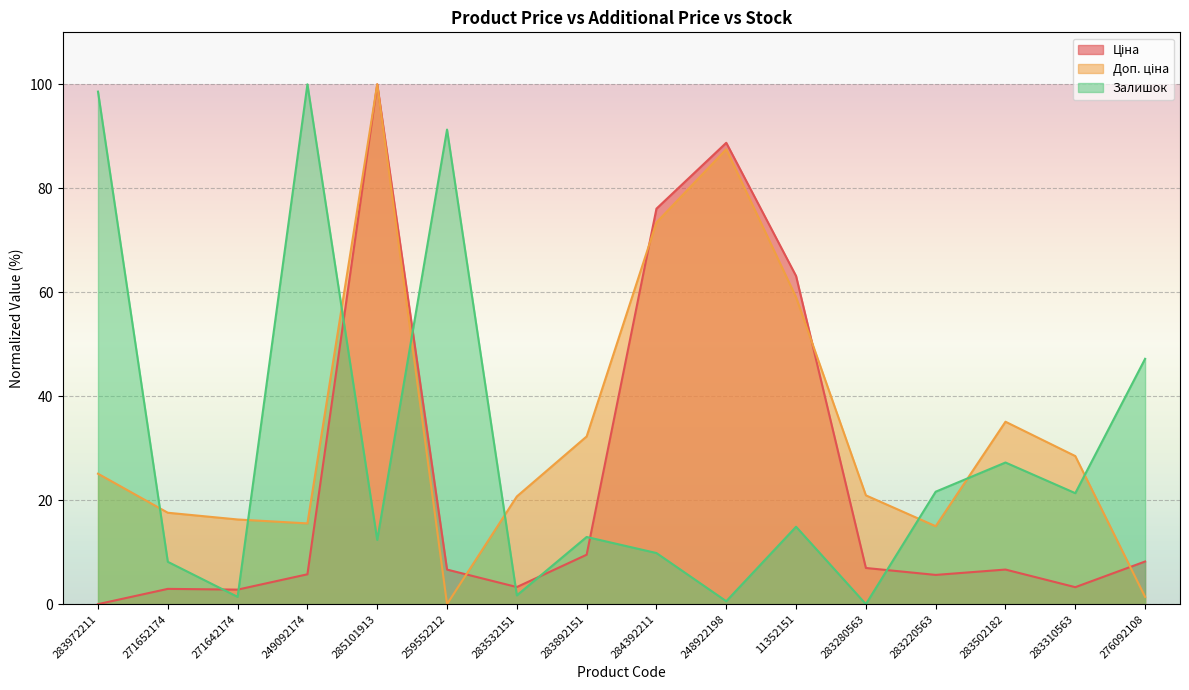

At how many categories does at least one series exceed 37?

8